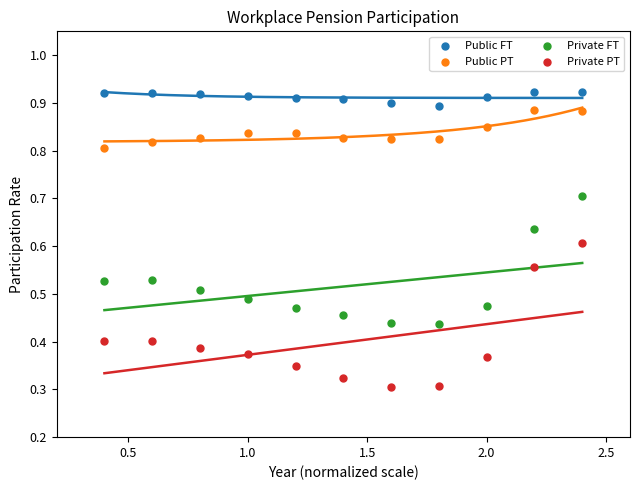

Which series has the widest spread of Y values?

Private PT